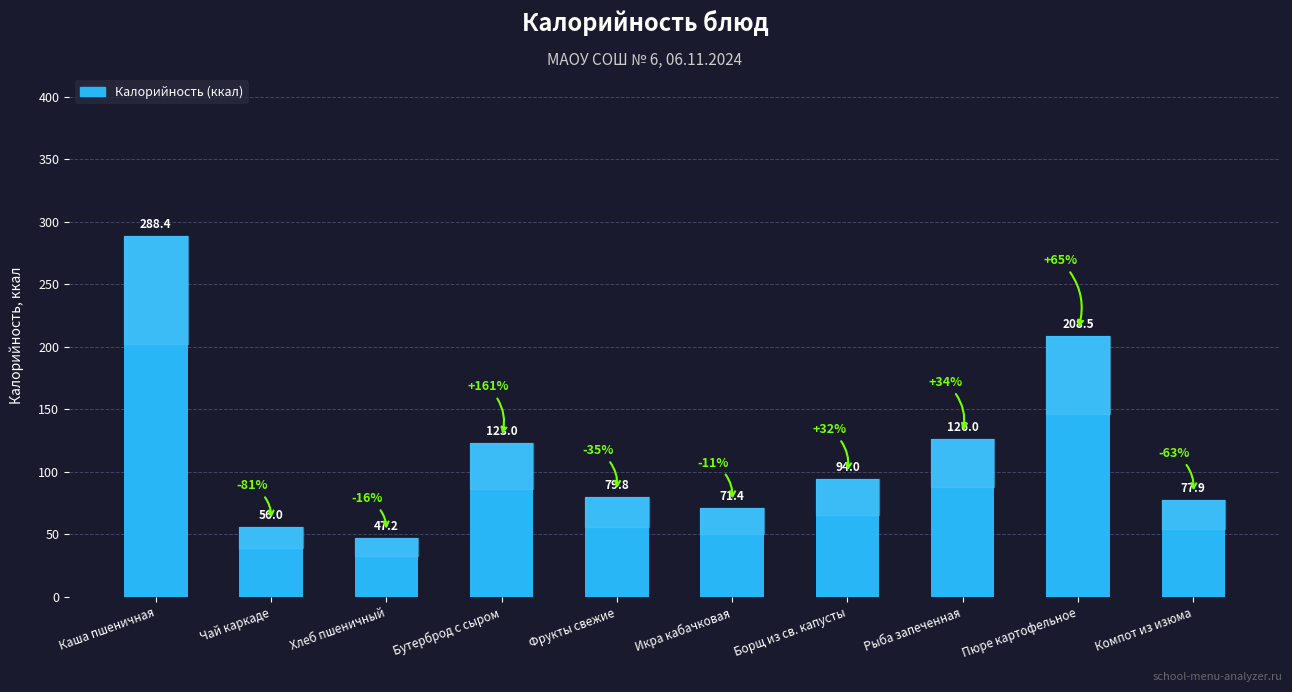

Reading left to right, transcribe all the data shown in this chart.

288.4	56.0	47.2	123.0	79.8	71.4	94.0	126.0	208.5	77.9